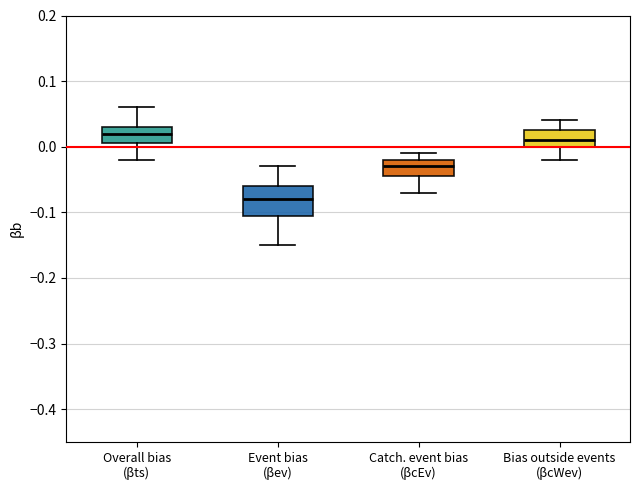

Comparing the boxes themselves (not the whiskers), which one is the tallest?

Event bias (βev)